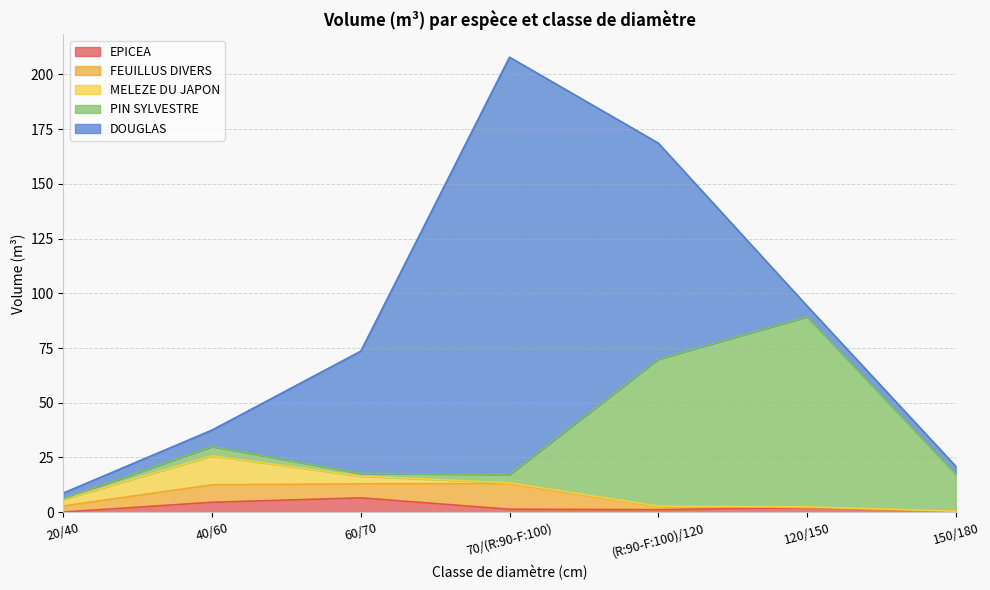

What is the total value across all series at 120/150?

94.3